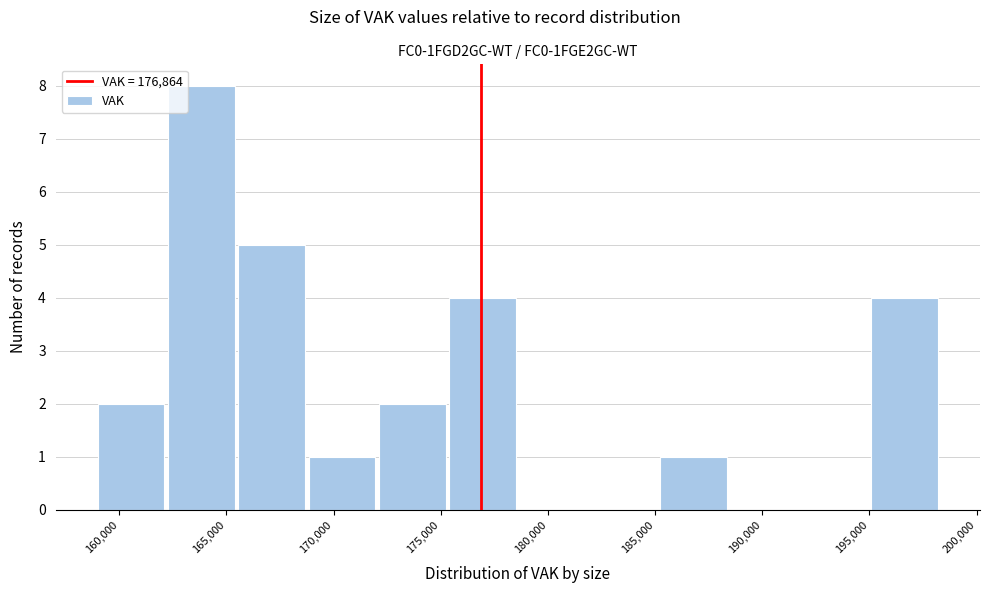

How tall is the bar that spans 185000 to 188500 on the x-axis? Neither the bar edges nor the heights are printed on the chart, so give them approximately, as read against the axes.

1